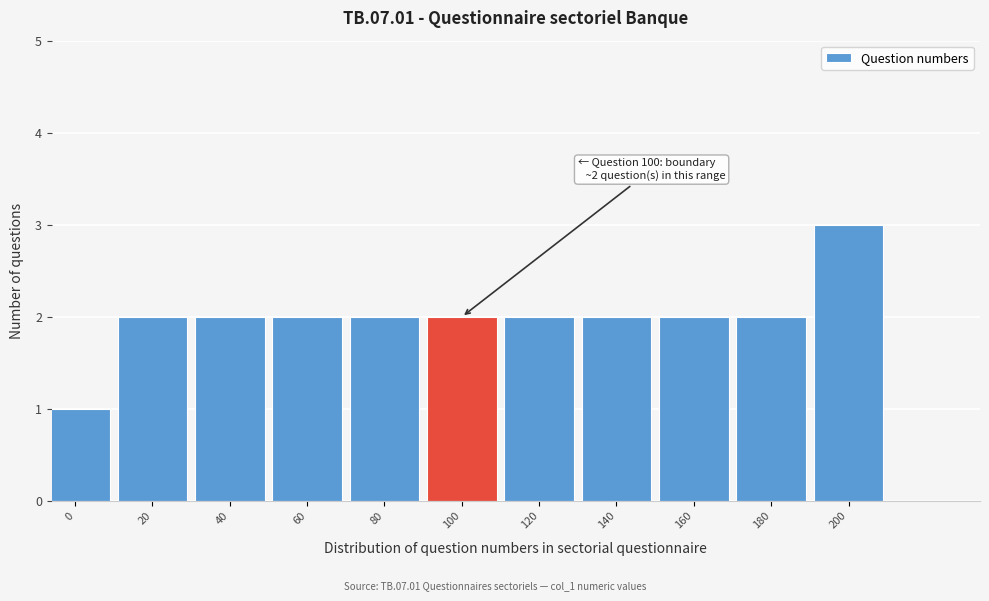

Reading left to right, transcribe all the data shown in this chart.

1	2	2	2	2	2	2	2	2	2	3